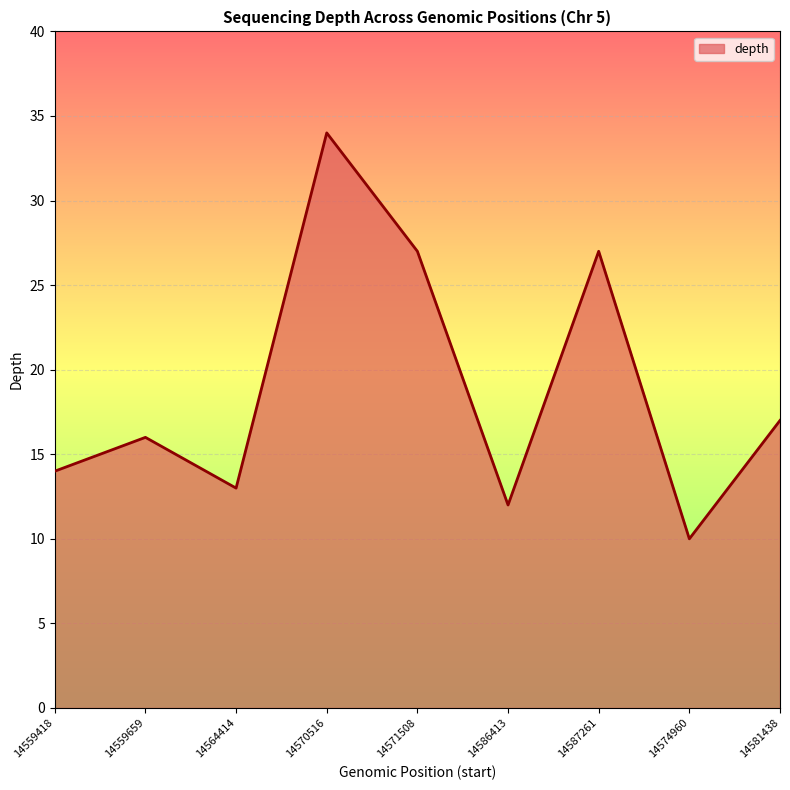

What is the approximate value at 14574960?

10